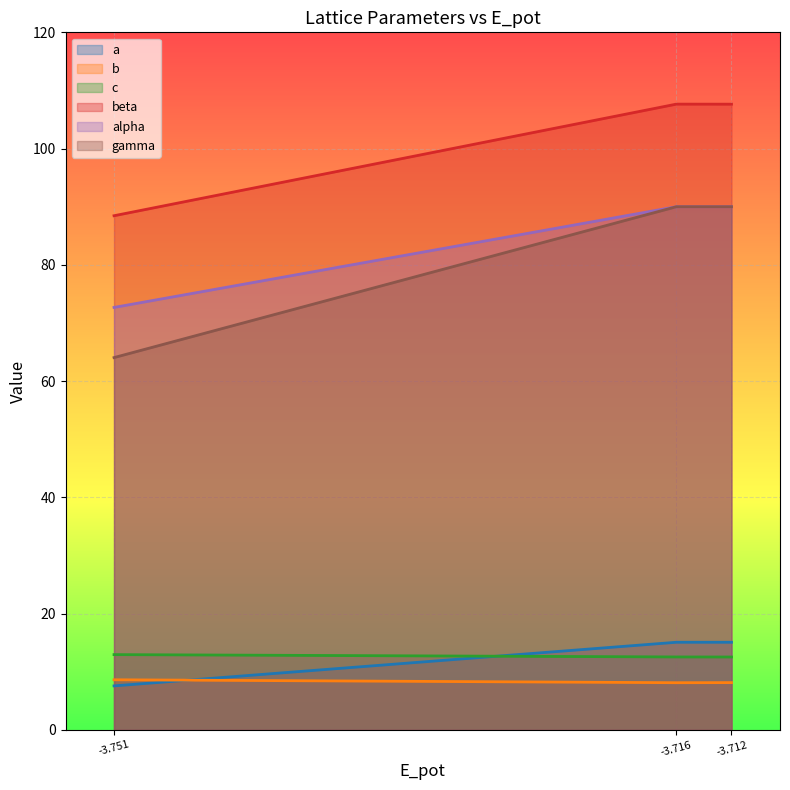

What is the maximum value shown in the chart?

107.6